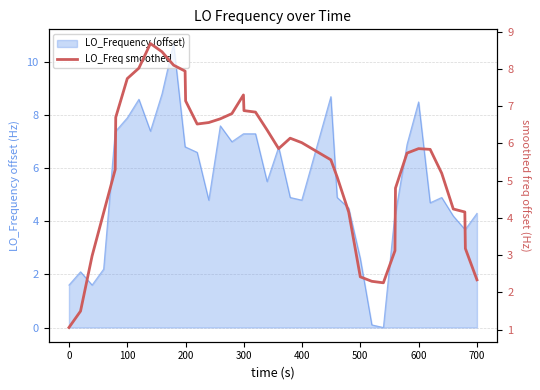

How many data points are less than 5?

14